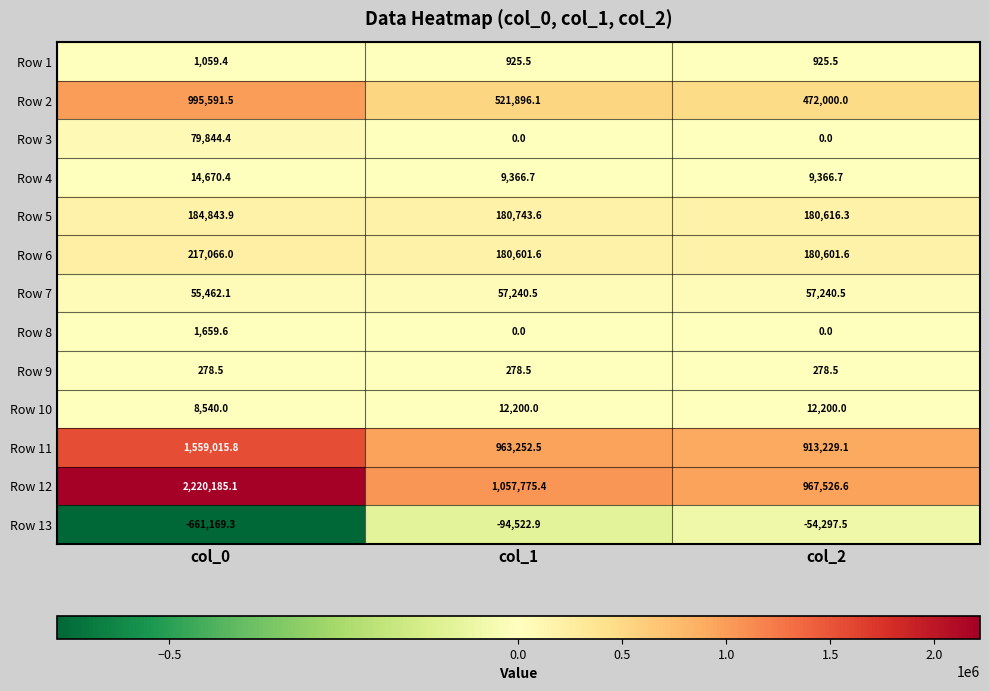

What is the difference between the Row 8 values at col_1 and col_0?

1659.6